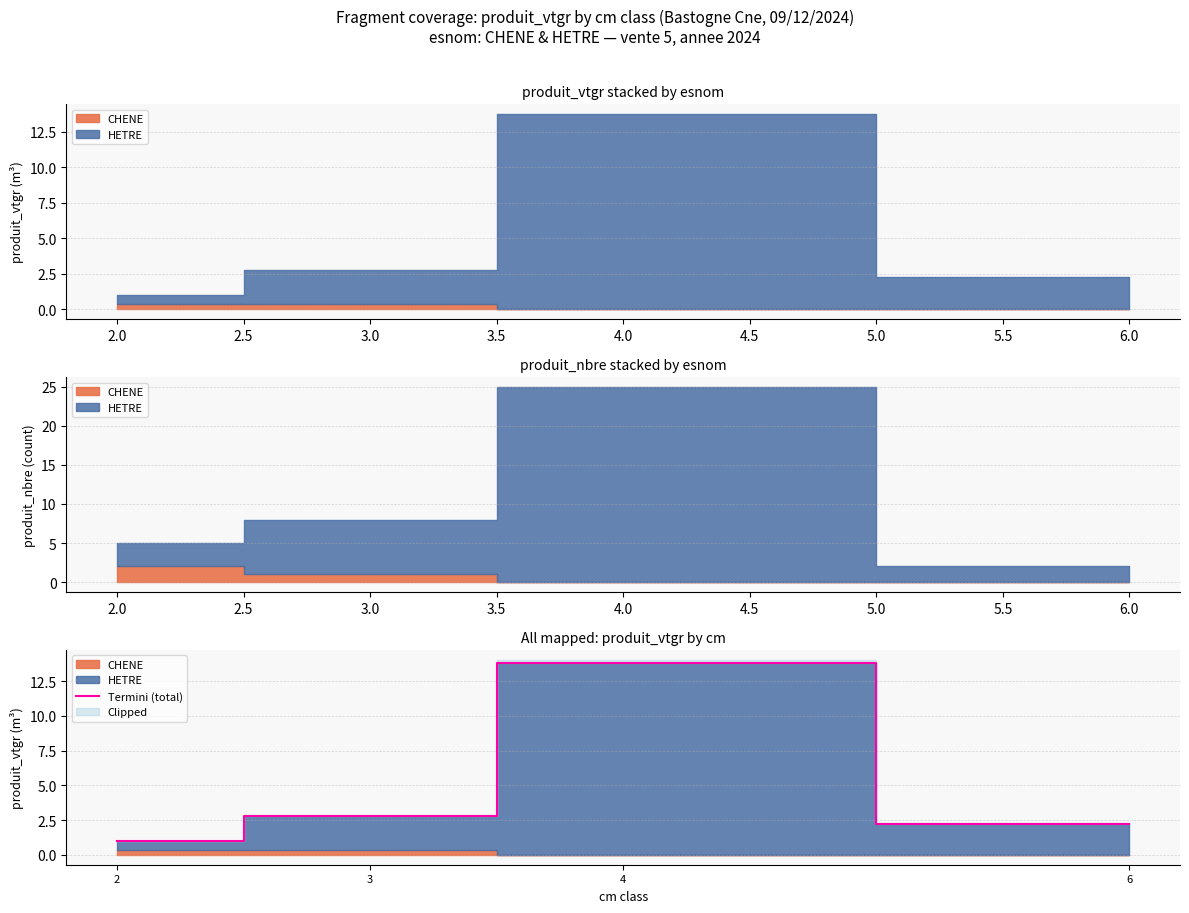

The chart shows a value of 0.6 at 1.5. True or false?

False